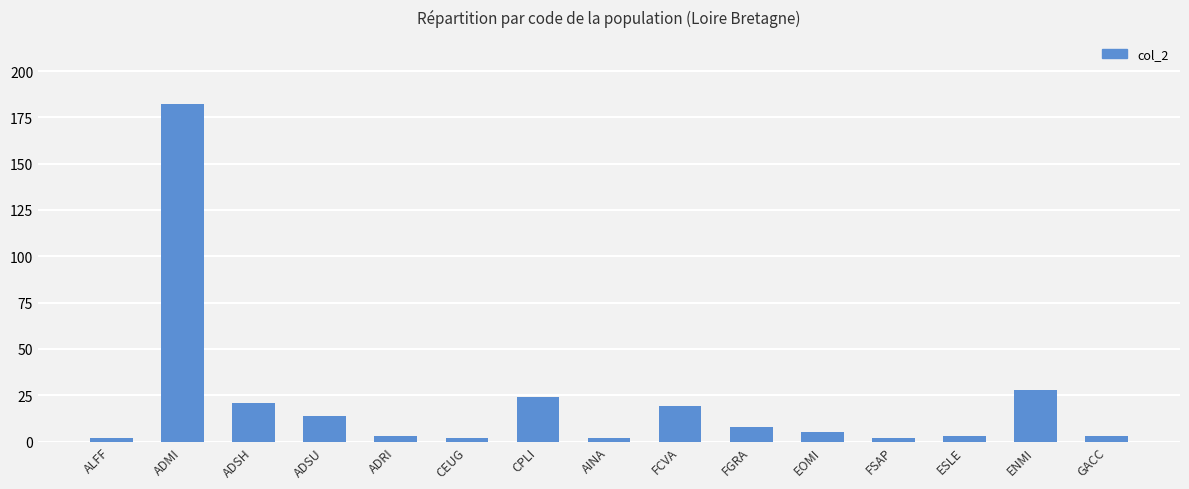

What is the difference between the values at FGRA and ESLE?

5